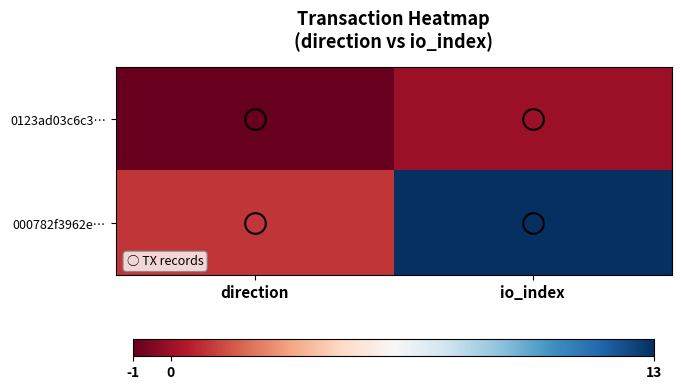

True or false: 000782f3962e… has a value of 1 at direction.

True